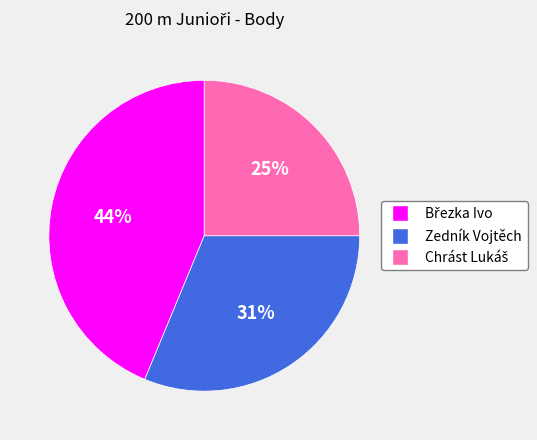

Does any single category account for the majority?

No